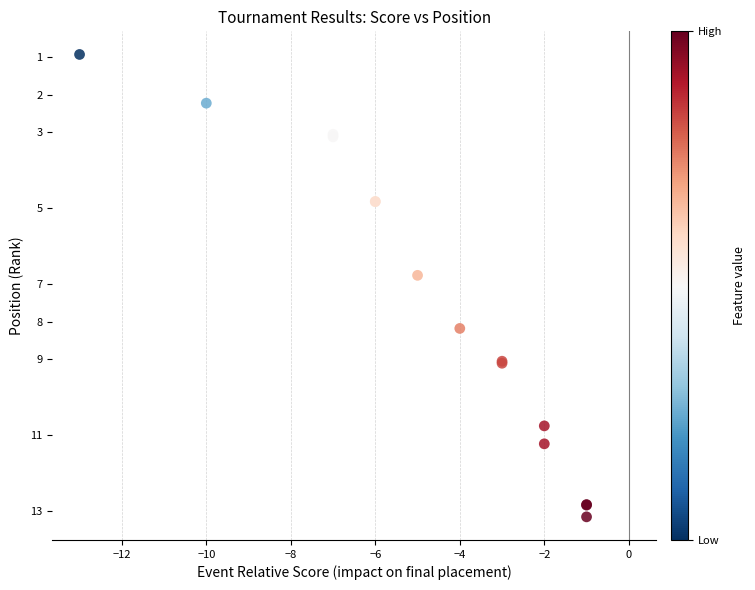

What Y value in the scatter plot is closest to 7?

6.8